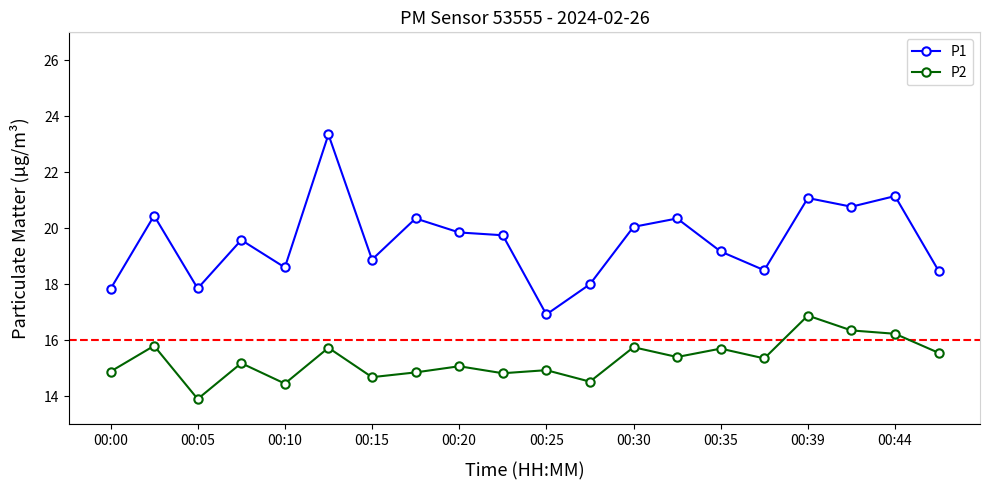

What is the value of the P2 point at the 2nd from the left?

15.8